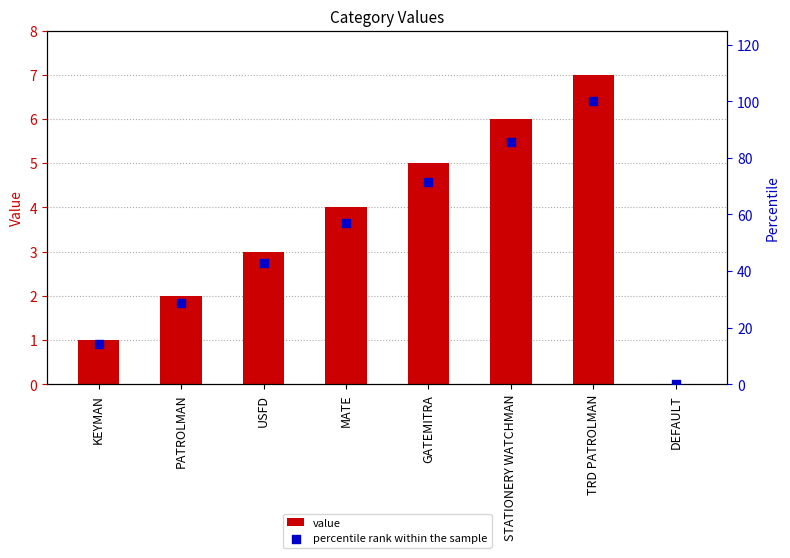

What is the total value across all series at MATE?

61.1